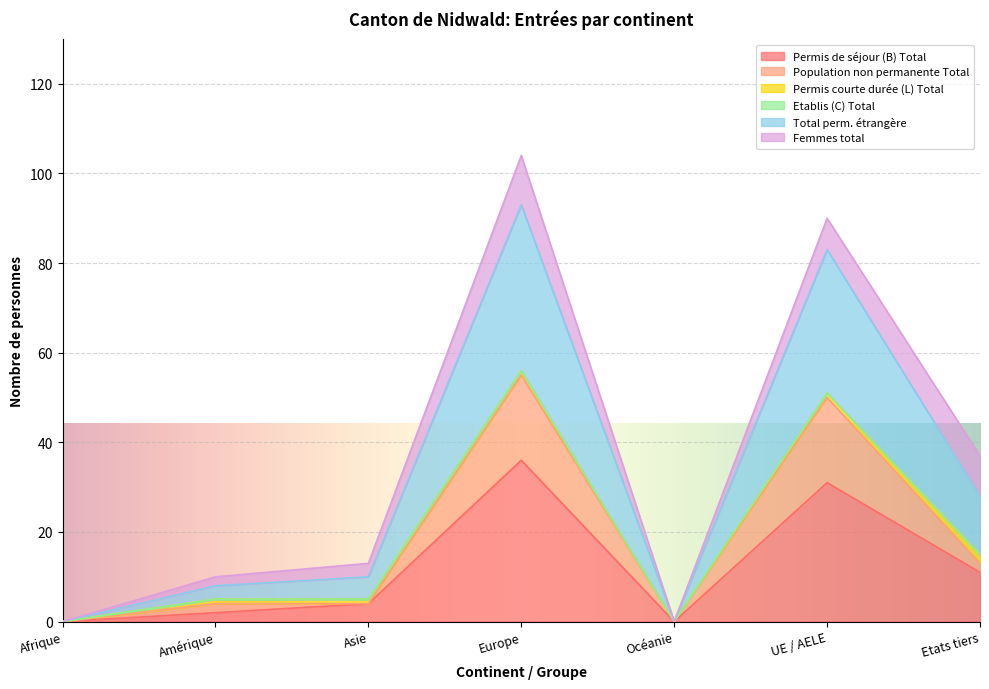

At which category does Total perm. étrangère reach its first local peak?

Europe